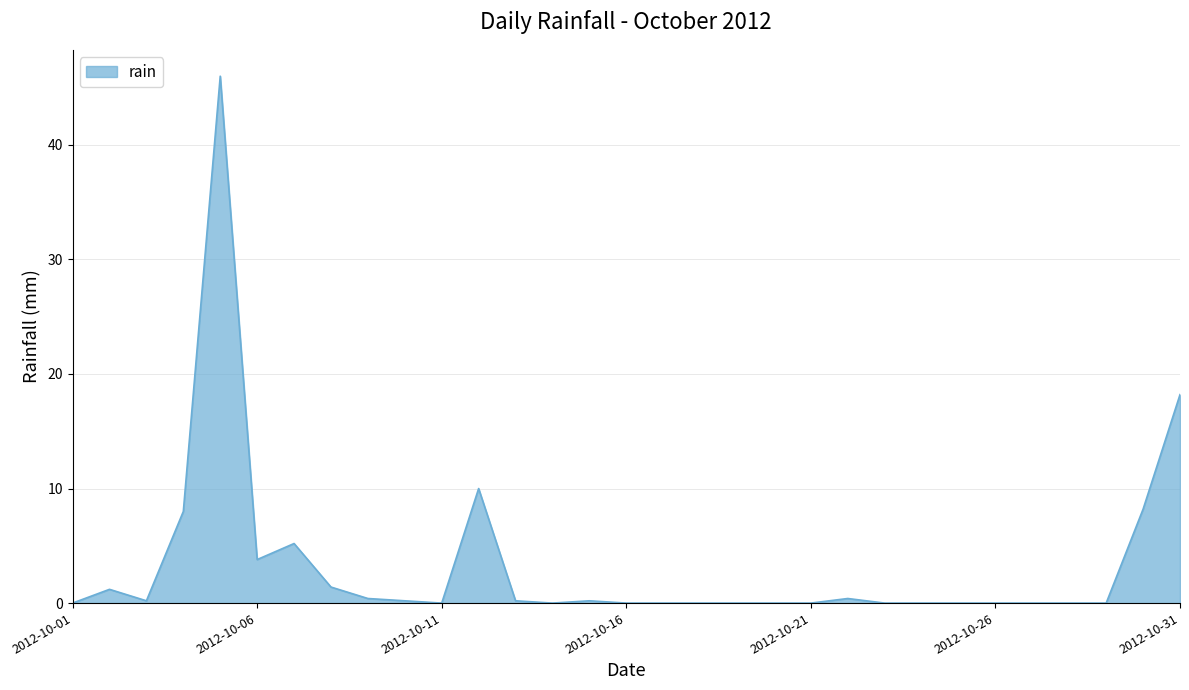

What is the difference between the maximum and minimum values?

46.0